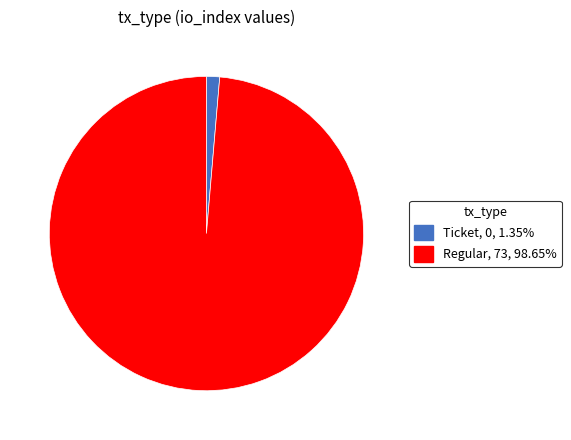

Does any single category account for the majority?

Yes